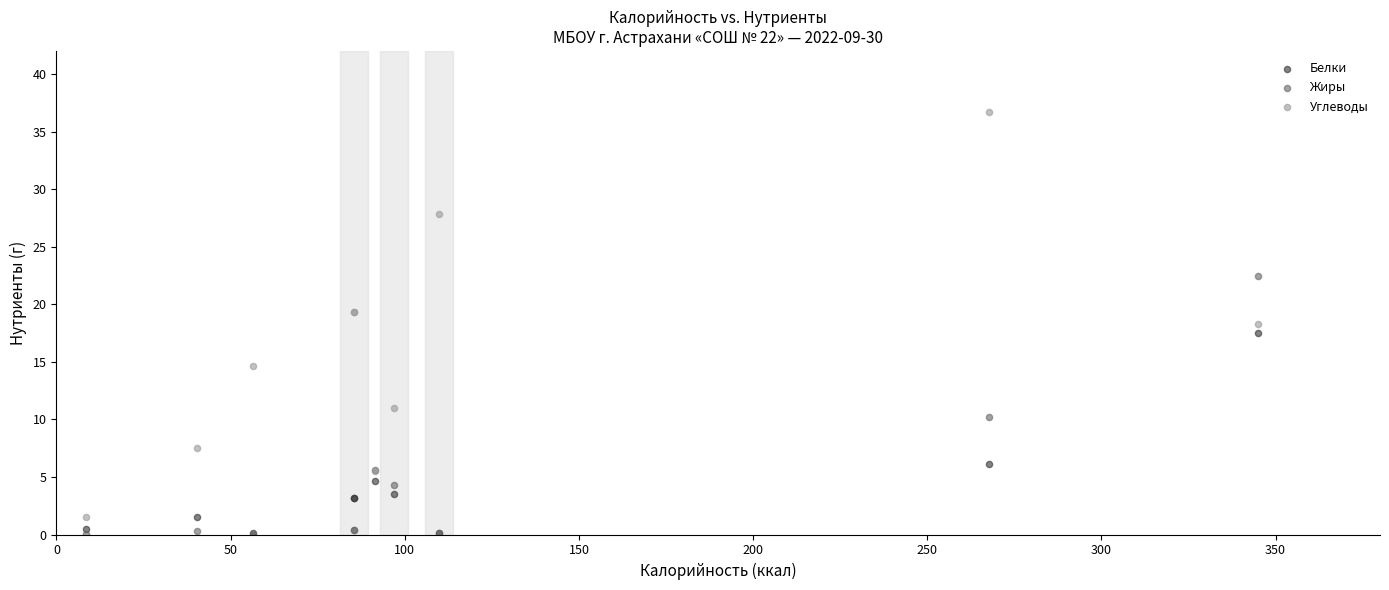

In the Белки series, what Y value is closest to 8?

6.1